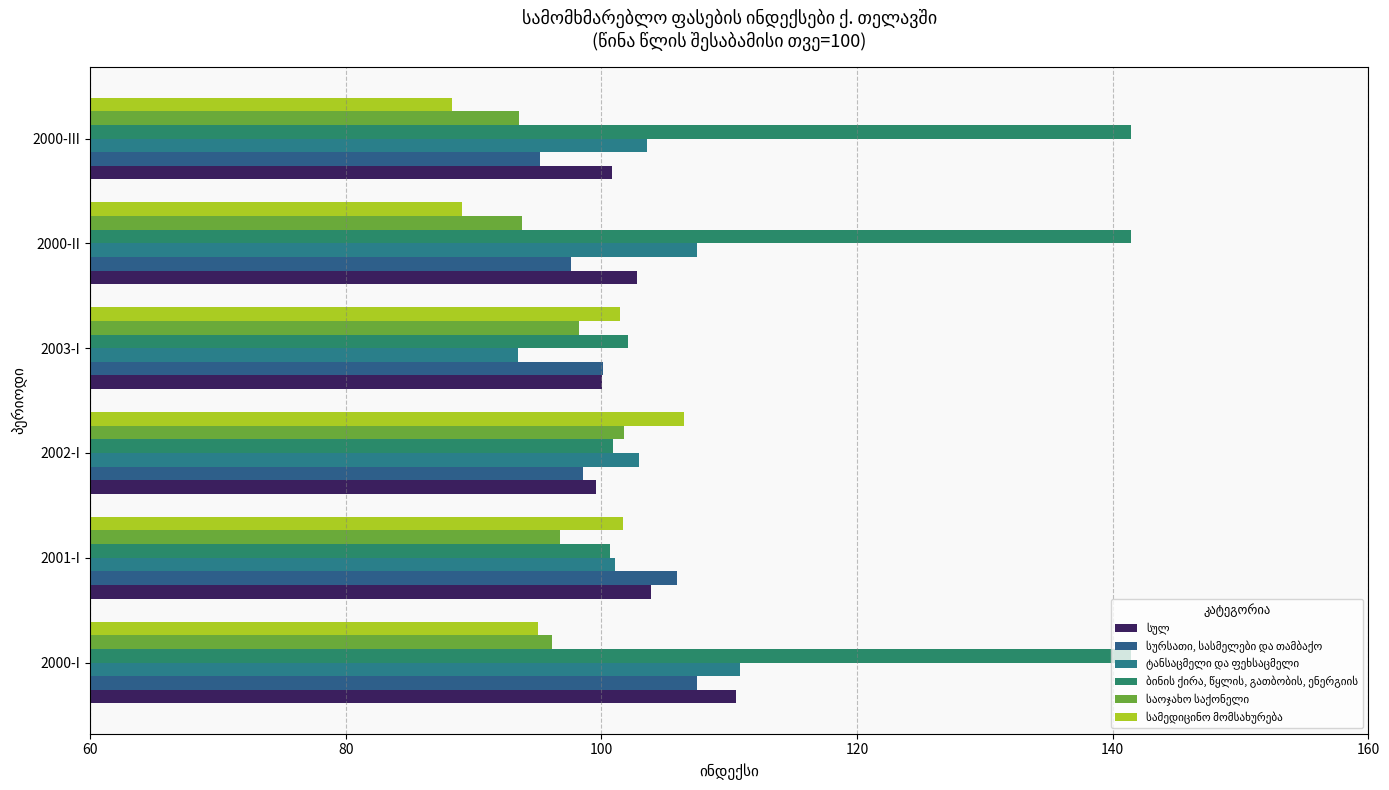

At 2001-I, list the series in order from smallest to largest.

საოჯახო საქონელი, ბინის ქირა, წყლის, გათბობის, ენერგიის, ტანსაცმელი და ფეხსაცმელი, სამედიცინო მომსახურება, სულ, სურსათი, სასმელები და თამბაქო